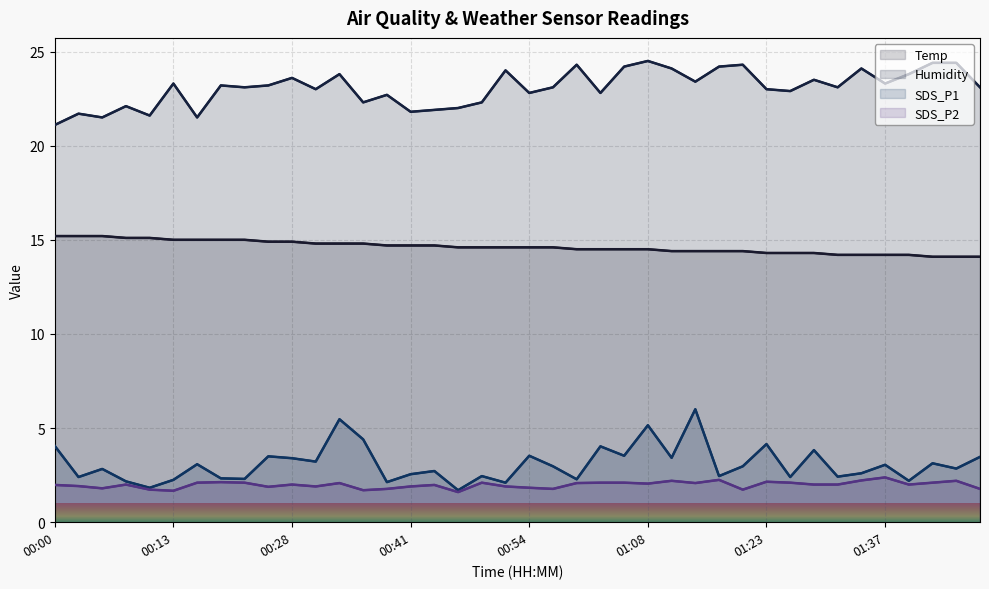

What position from the right is 00:13?

35